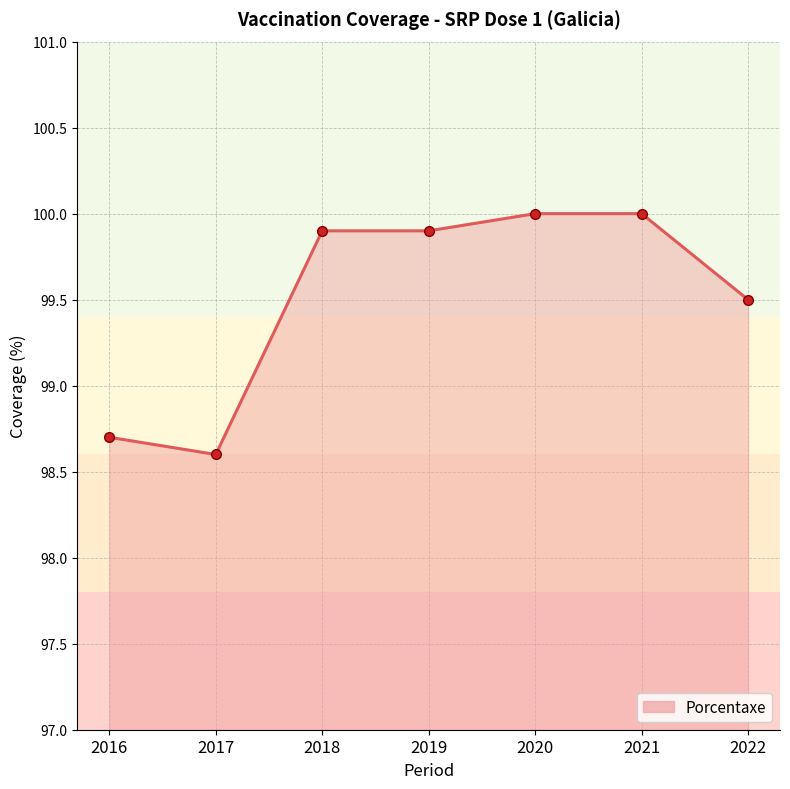

Where does the data first go above 99?

2018